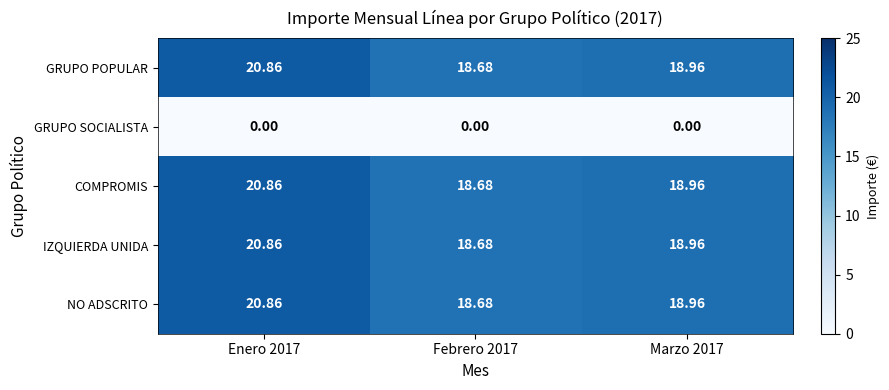

Is the value of GRUPO SOCIALISTA at Febrero 2017 greater than the value of NO ADSCRITO at Enero 2017?

No